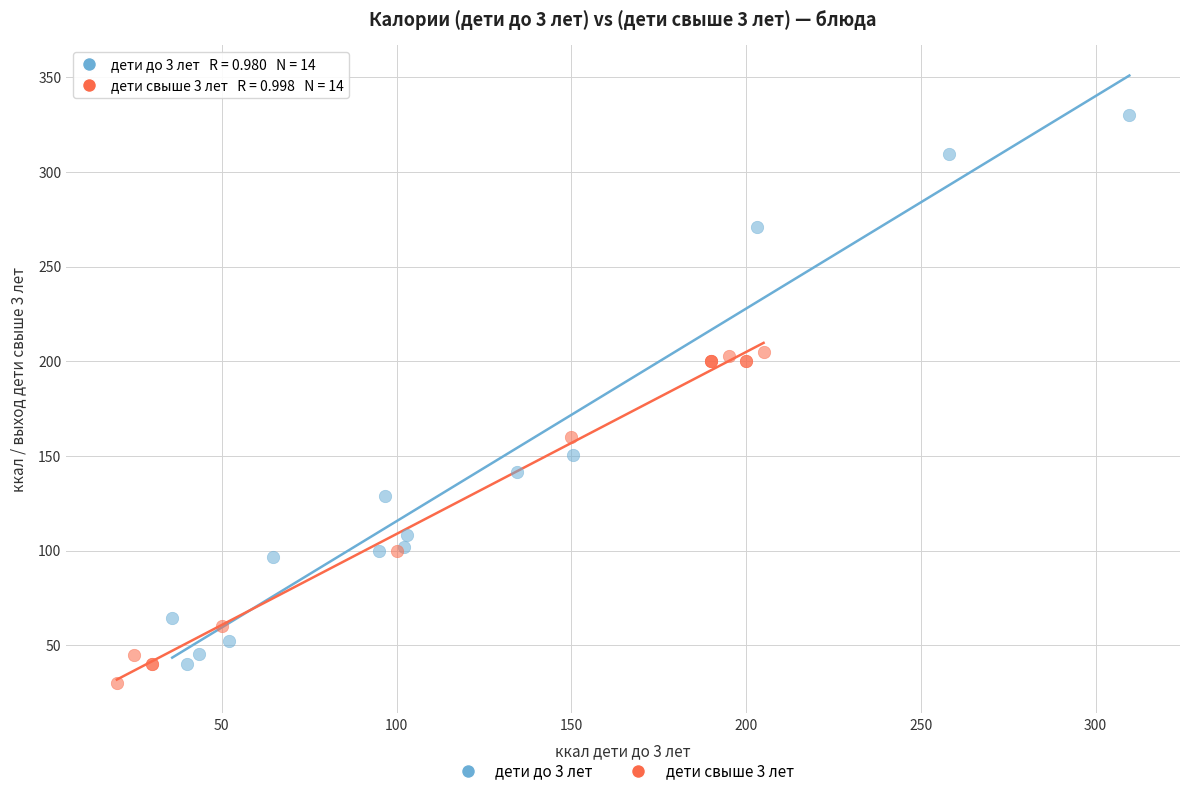

Which series contains the highest Y value?

дети до 3 лет